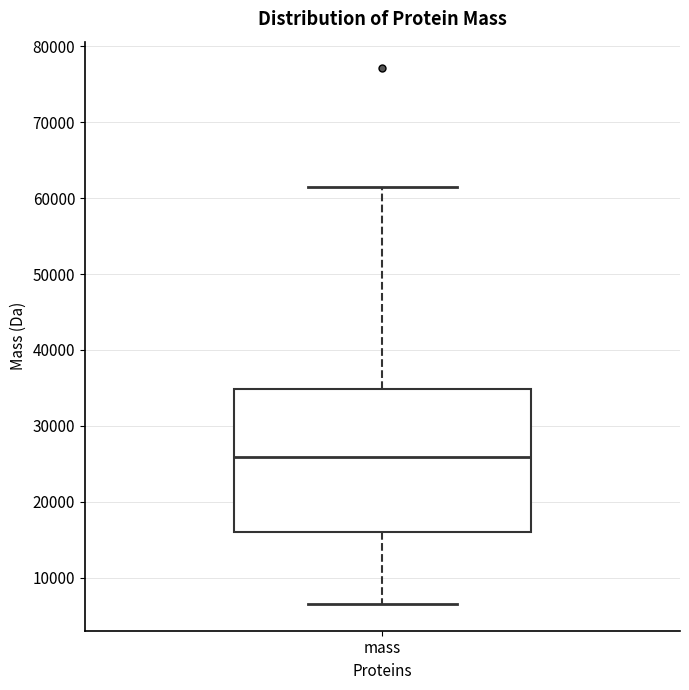

Read this box plot against the y-axis: the position of the median line, the range covered by the box, and the ends of both whiskers. The values are not printed on the chart, so give them approximately, as read against the axis.

median 26000, box 16000 to 35000, whiskers 7000 to 61000